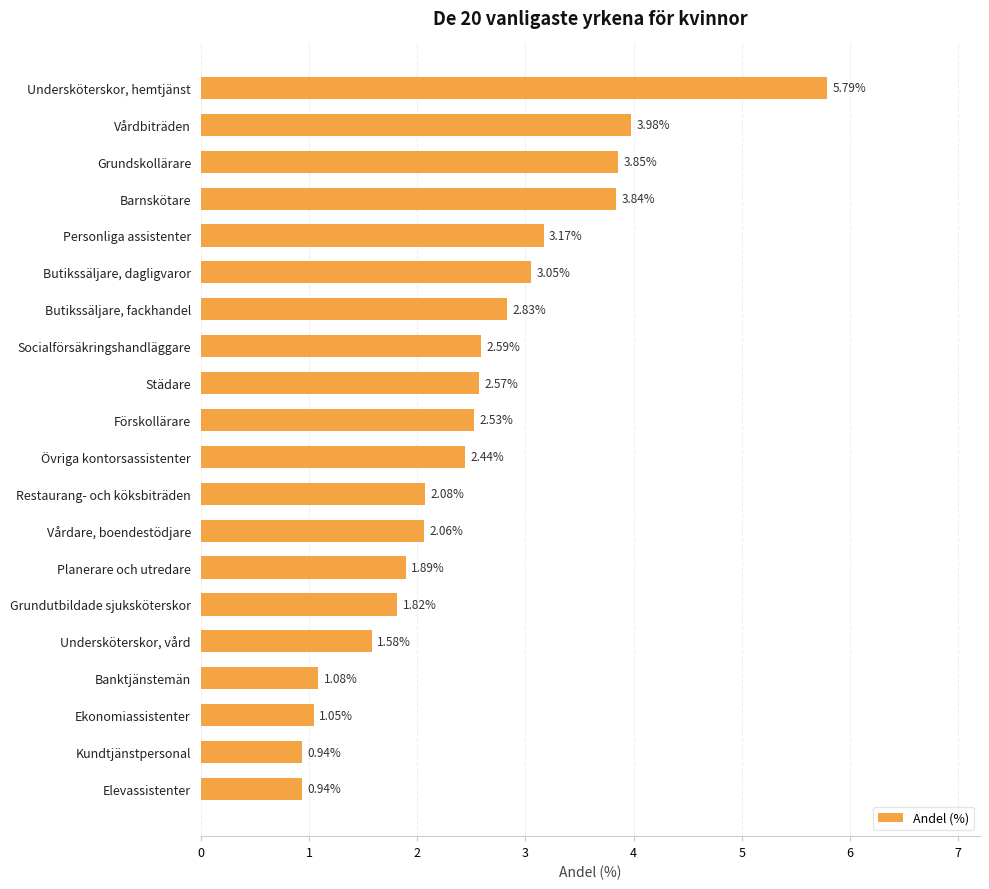

Where is the data nearest to the value 3?

Butikssäljare, dagligvaror